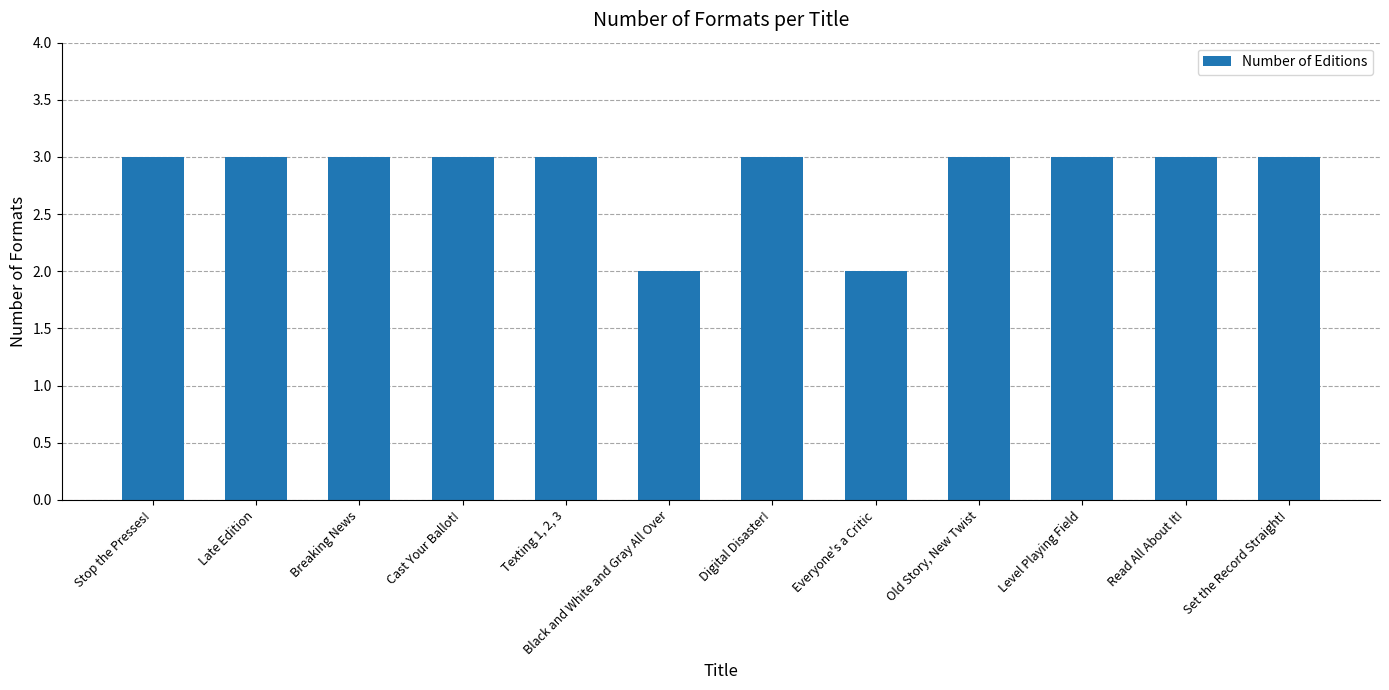

The chart shows a value of 2 at Old Story, New Twist. True or false?

False